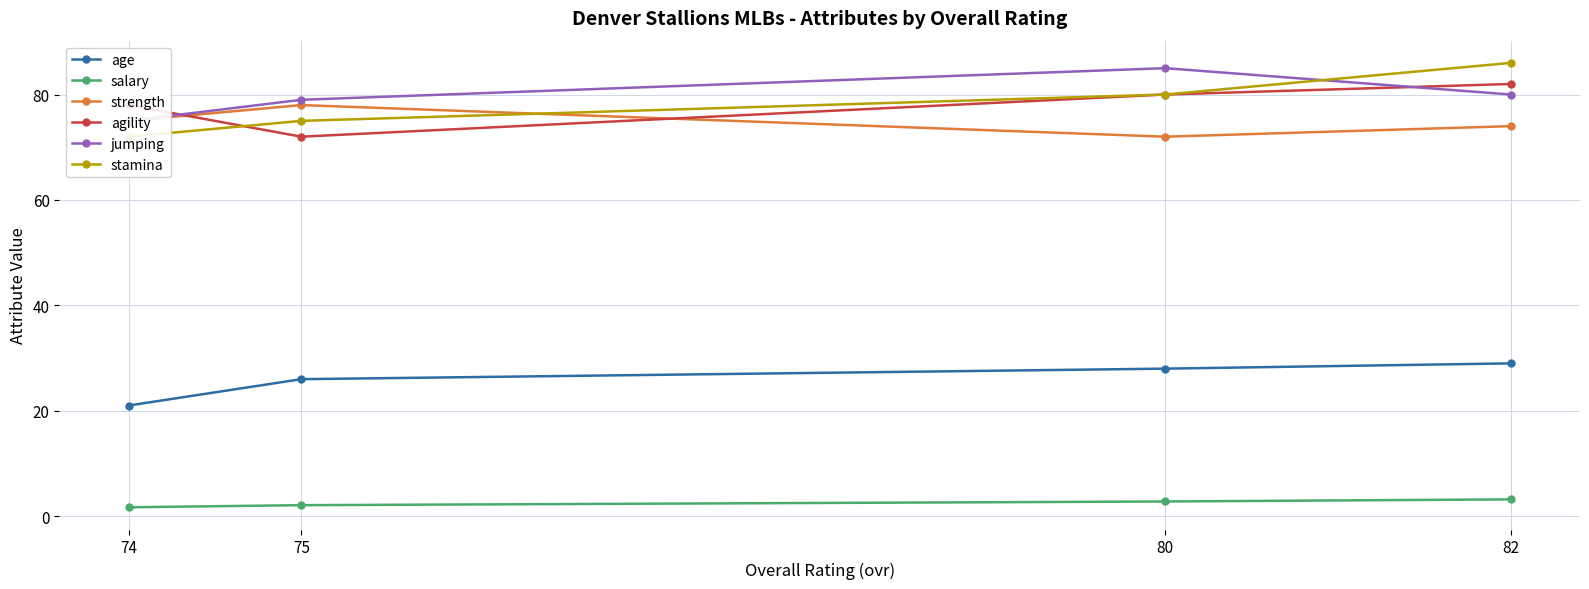

At which label does agility reach its minimum?

75